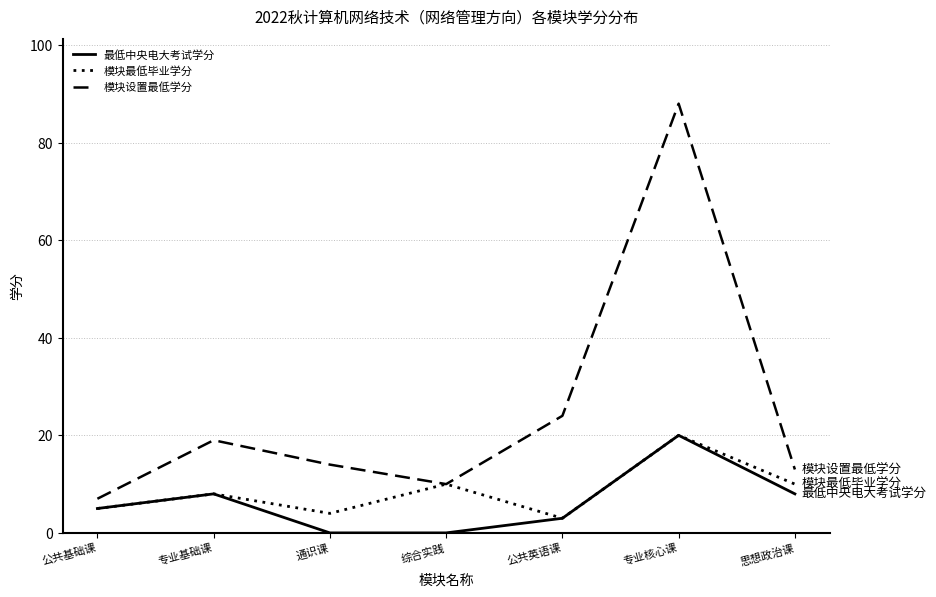

Where does the 模块设置最低学分 series first go above 14?

专业基础课